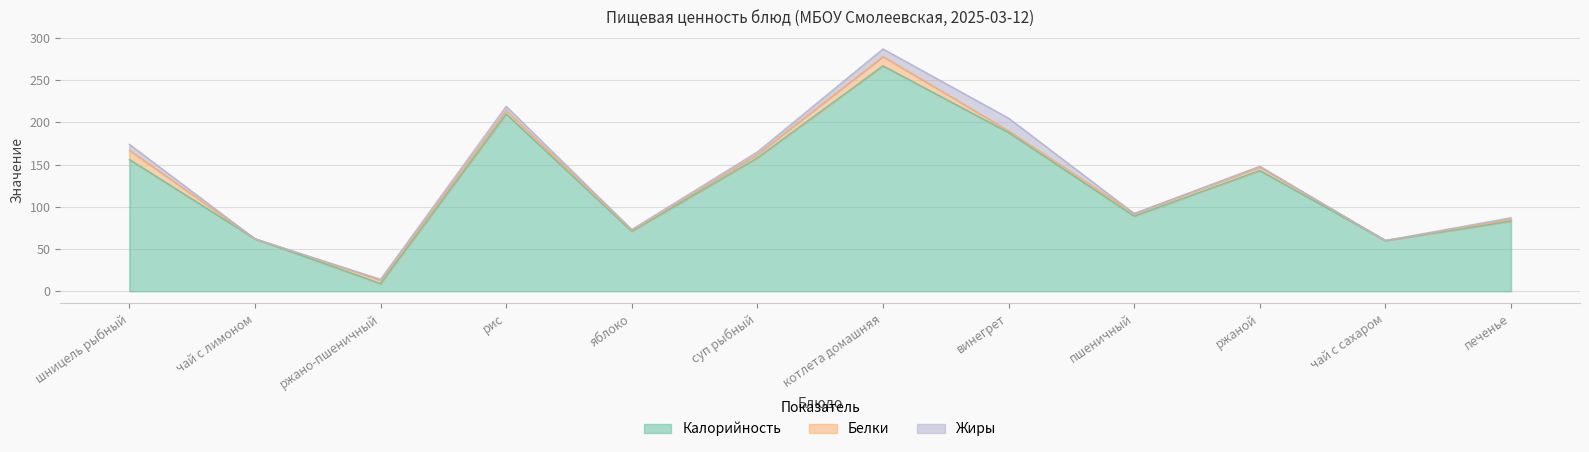

True or false: Белки has more than 0 points higher than both neighbors.

True